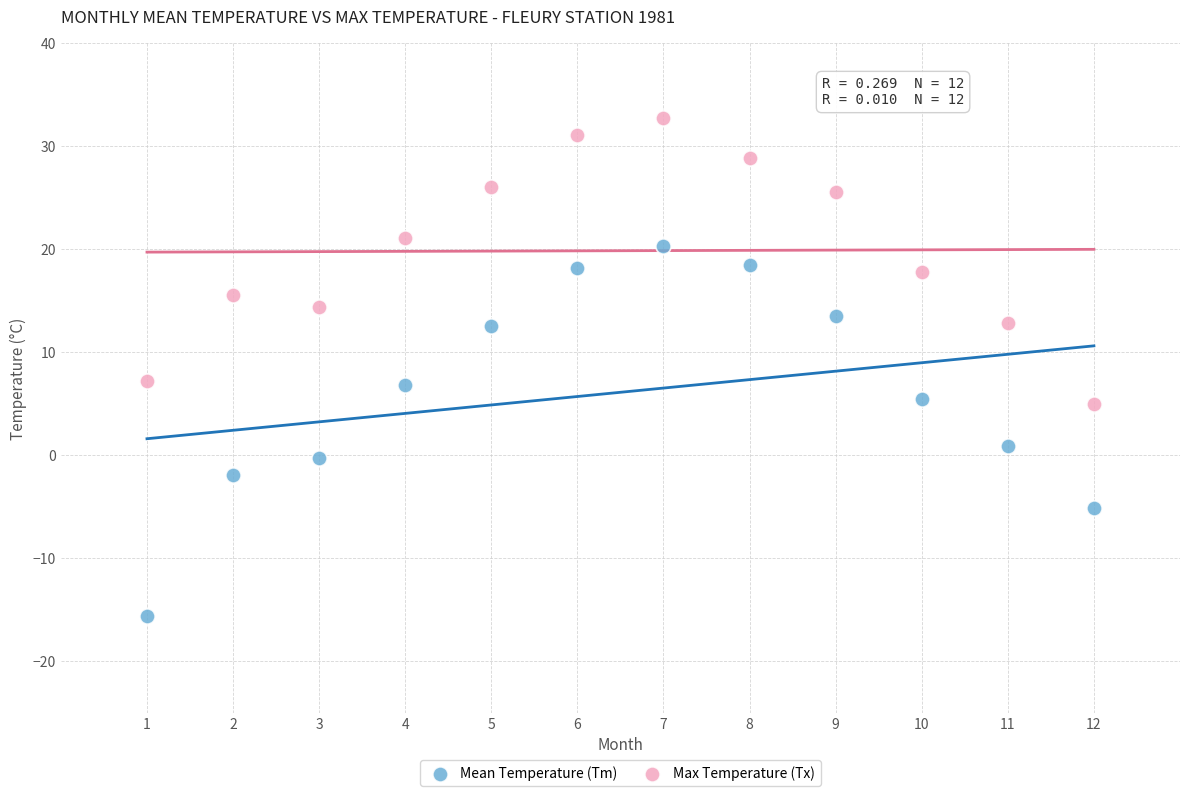

Which series reaches the minimum Y coordinate?

Mean Temperature (Tm)